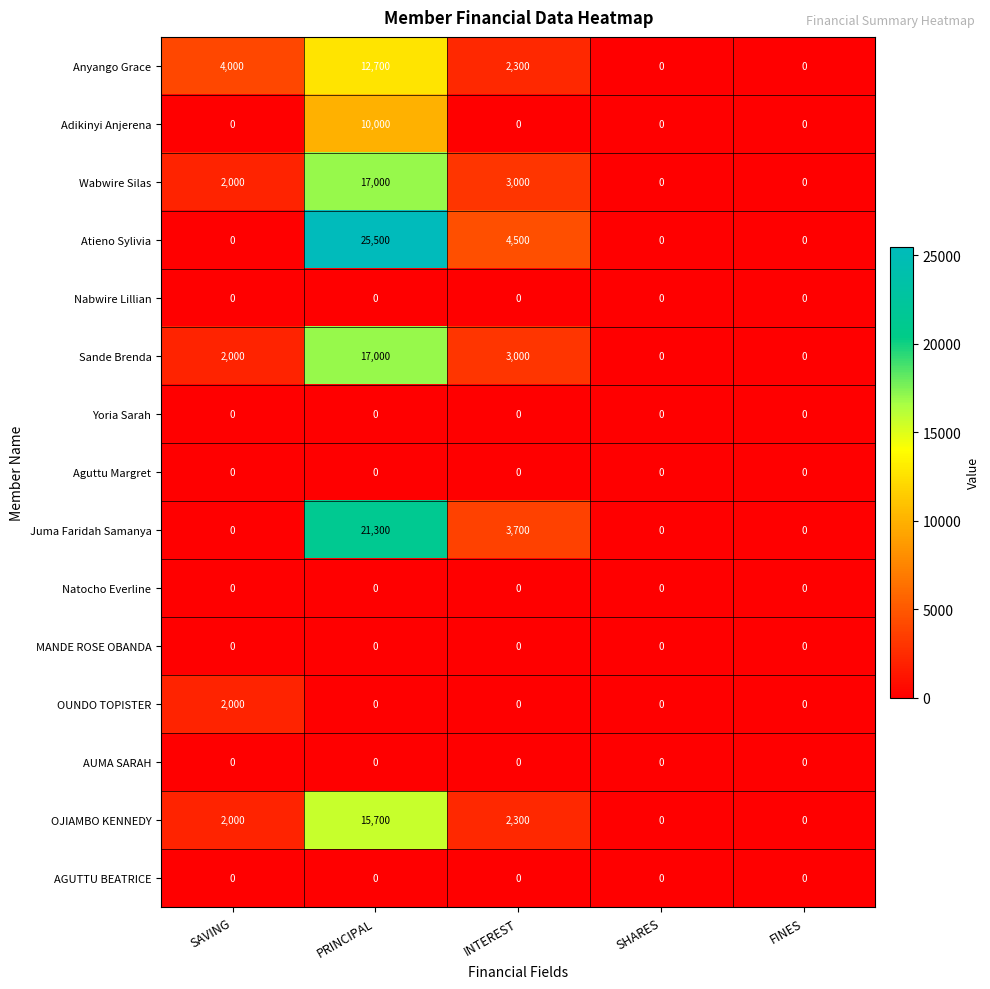

What is the difference between the maximum and second lowest values in the Anyango Grace series?

12700